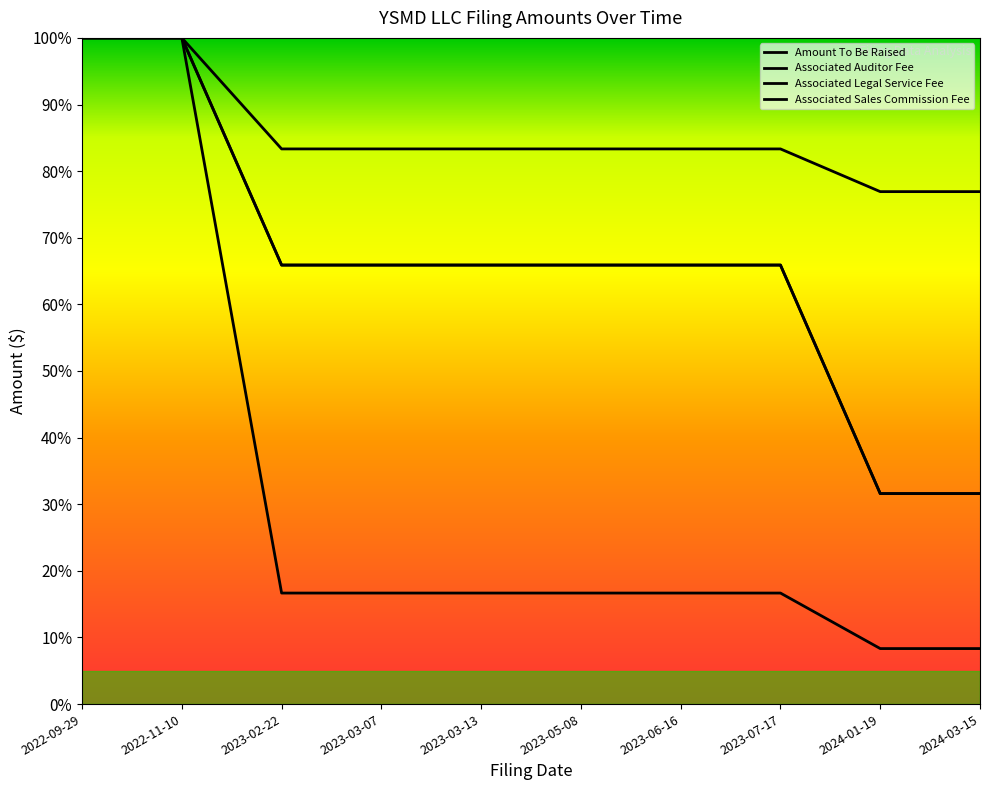

True or false: Associated Auditor Fee has a value of 0.4 at 2023-07-17.

False